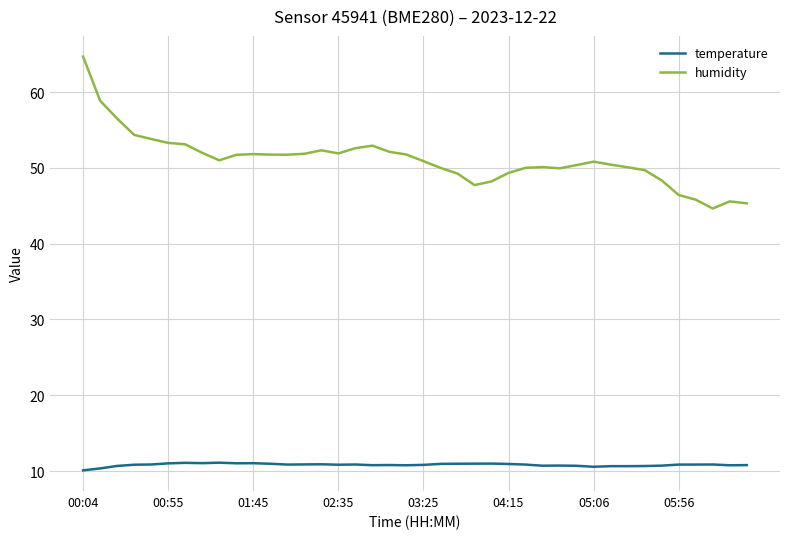

Which series has the largest total across all categories?

humidity